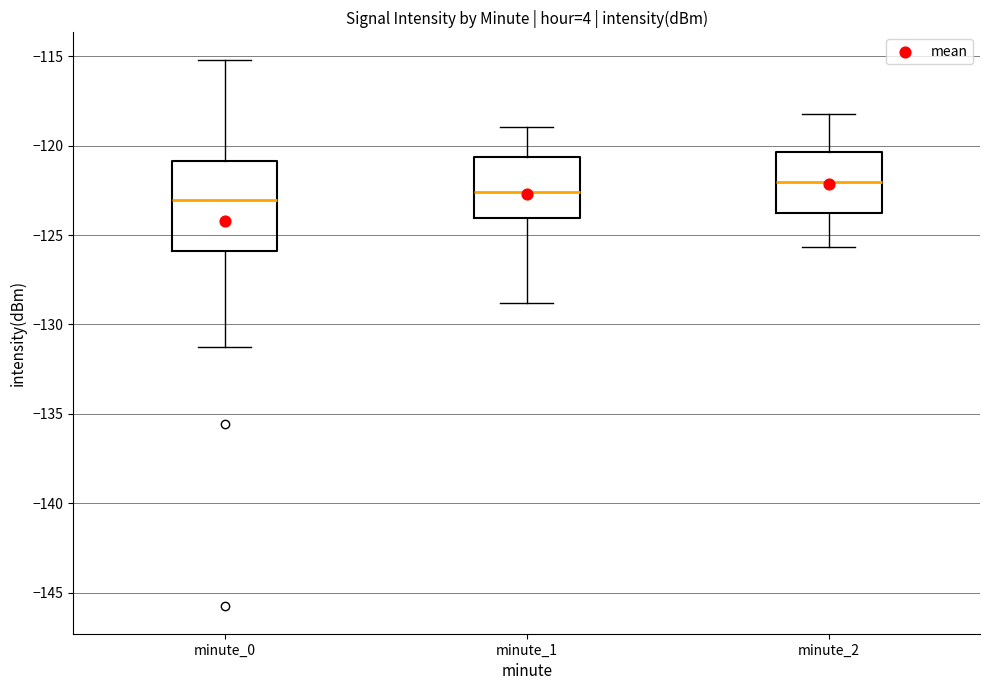

Which box's median line is the highest?

minute_2